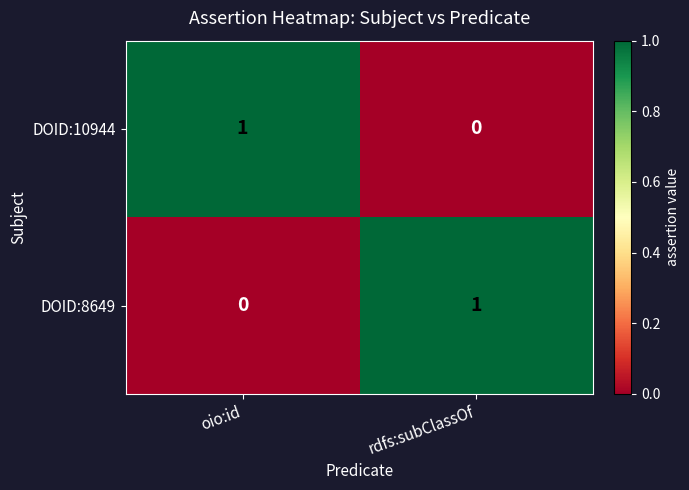

At which label does DOID:8649 reach its peak?

rdfs:subClassOf